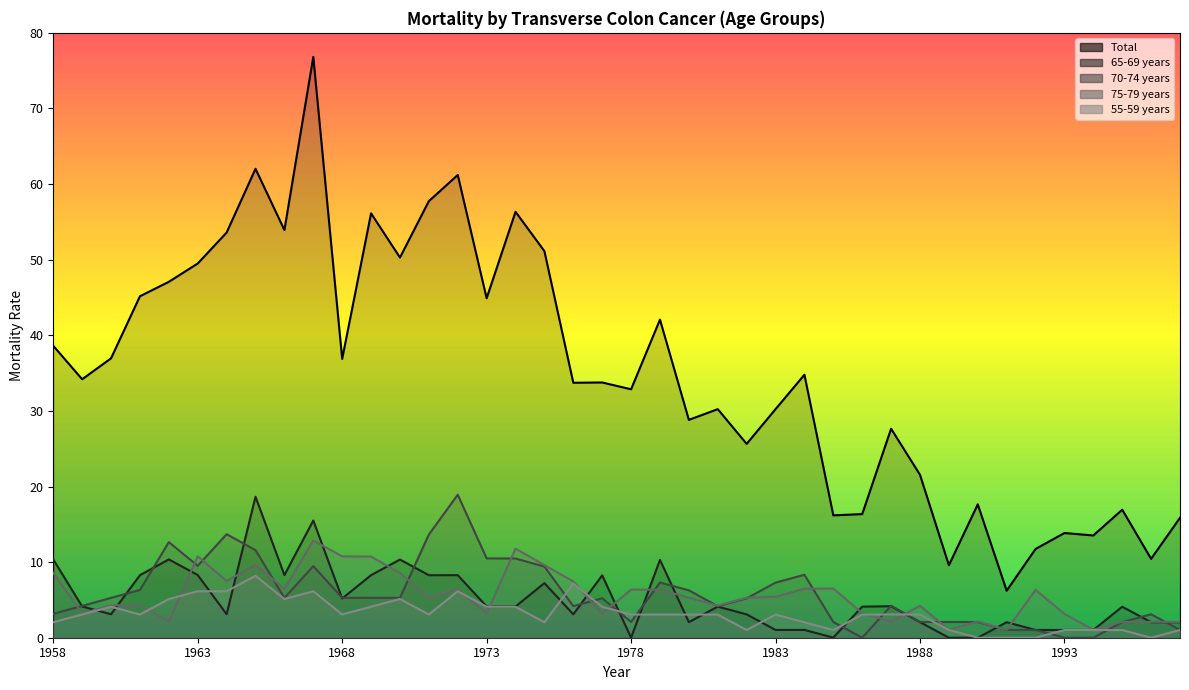

What is the highest value of the 70-74 years series?

18.9